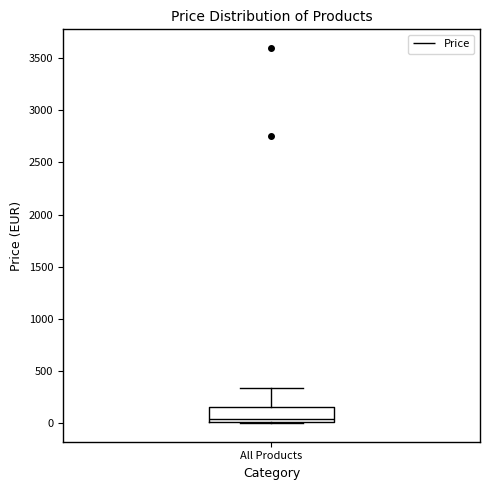

Where does the median line of the box for All Products sit on the y-axis? The values are not printed on the chart, so give them approximately, as read against the axis.

50